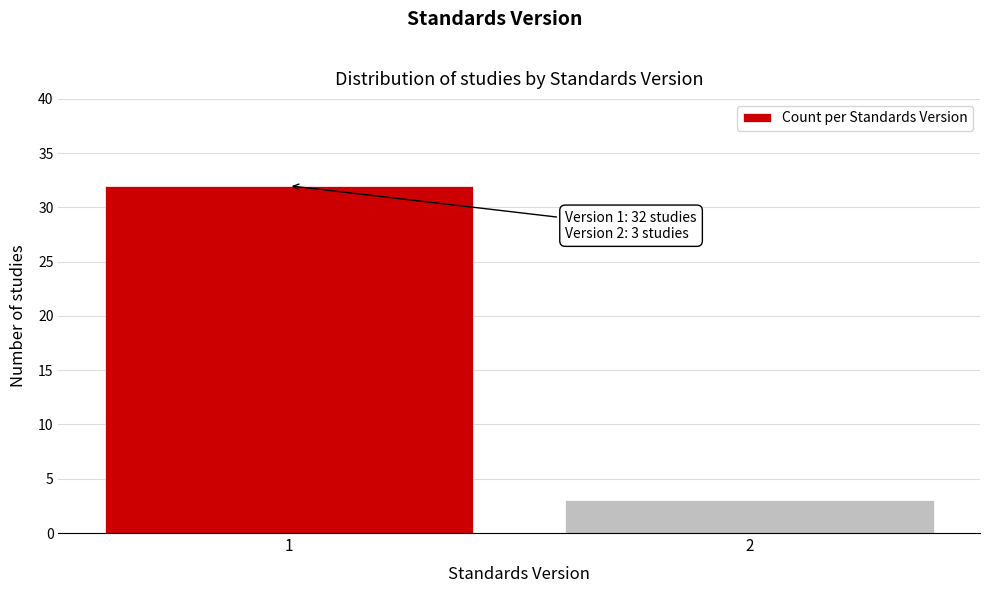

Reading left to right, list all the values displayed in this chart.

32	3